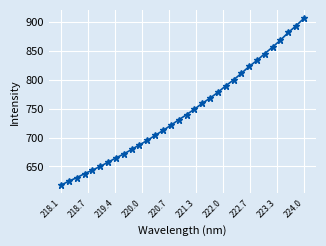

Reading left to right, list all the values displayed in this chart.

617.6	624.5	630.5	637.5	643.5	650.1	657.3	664.7	671.5	679.4	687.4	694.9	703.9	712.2	721.2	730.7	739.5	749.0	759.1	768.2	778.2	789.5	799.7	811.2	823.1	833.5	845.4	856.7	868.7	881.9	893.6	906.6